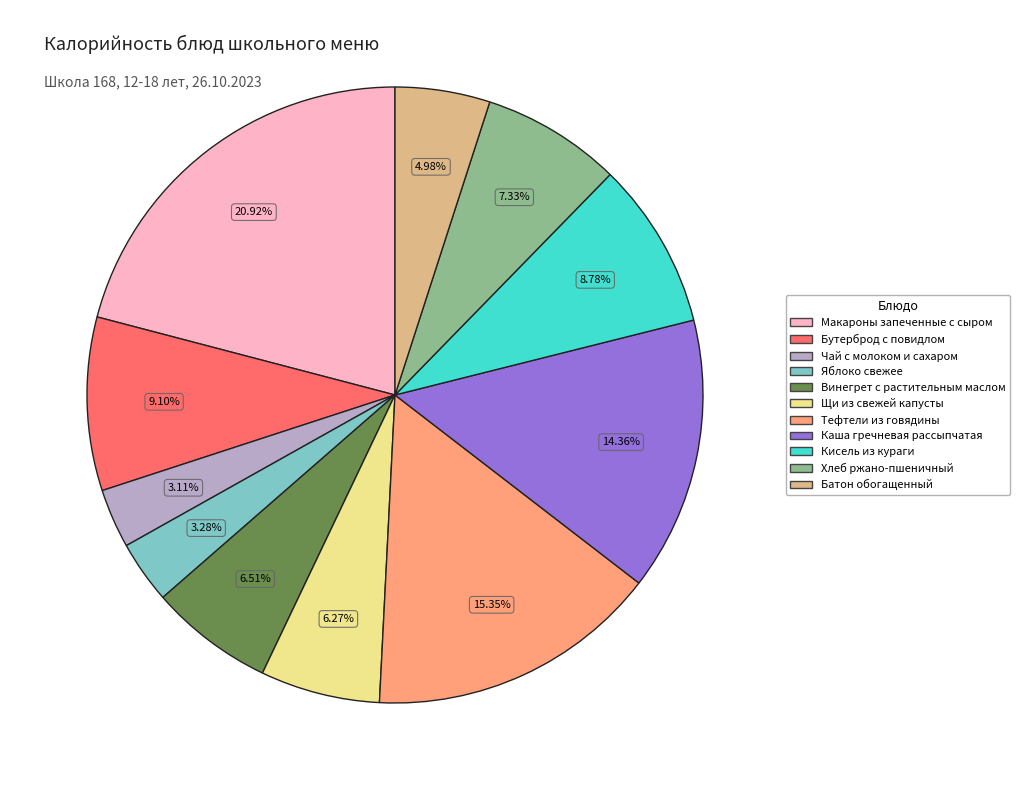

Which slice is the largest?

Макароны запеченные с сыром